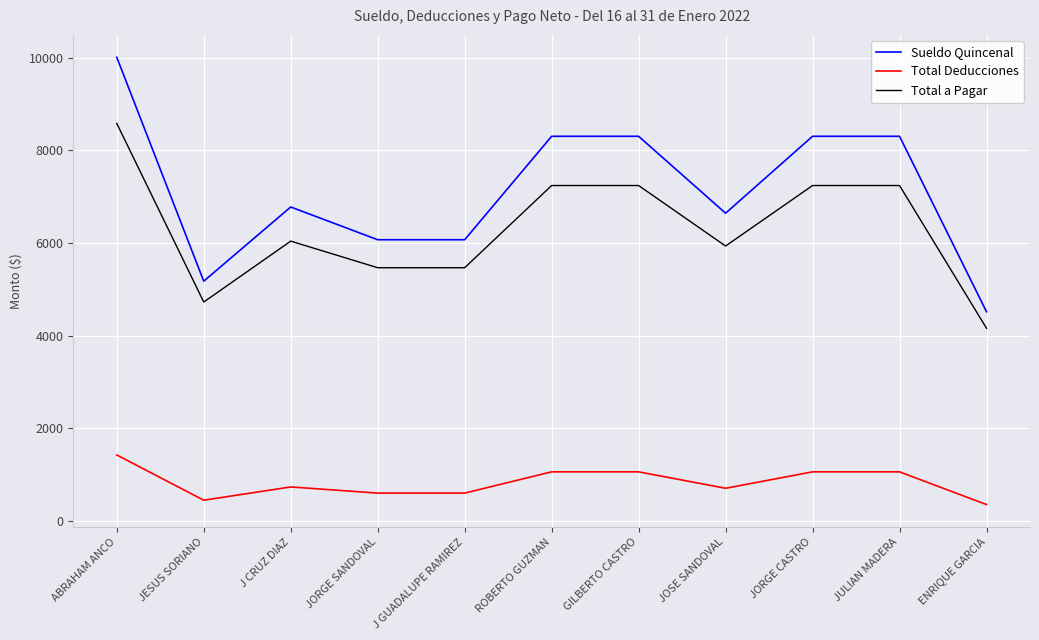

What is the difference between the second highest and minimum values in the Total Deducciones series?

706.2